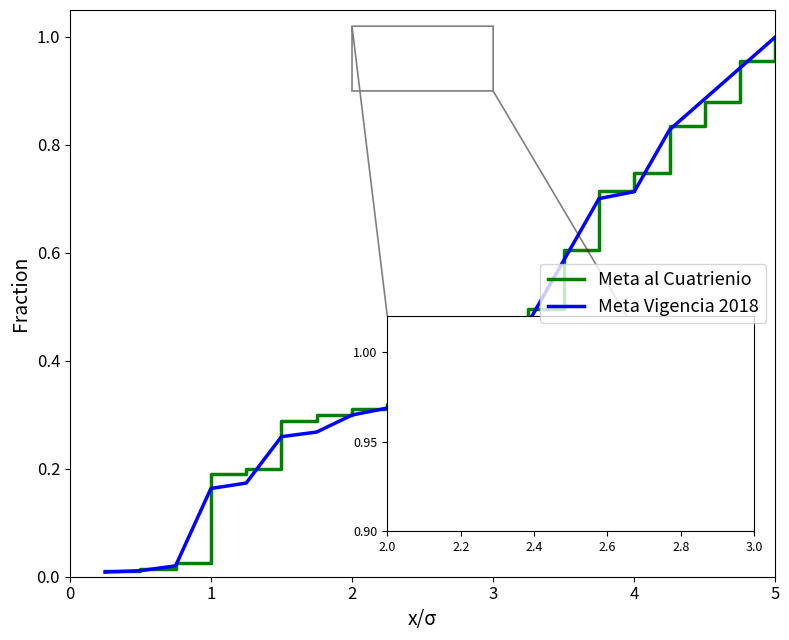

List the series in order of their overall mean, lowest first.

Meta Vigencia 2018, Meta al Cuatrienio